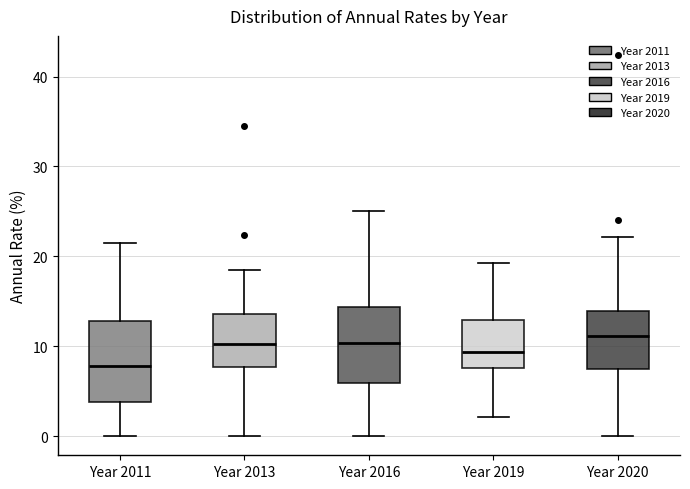

Which box has the lowest median line?

Year 2011